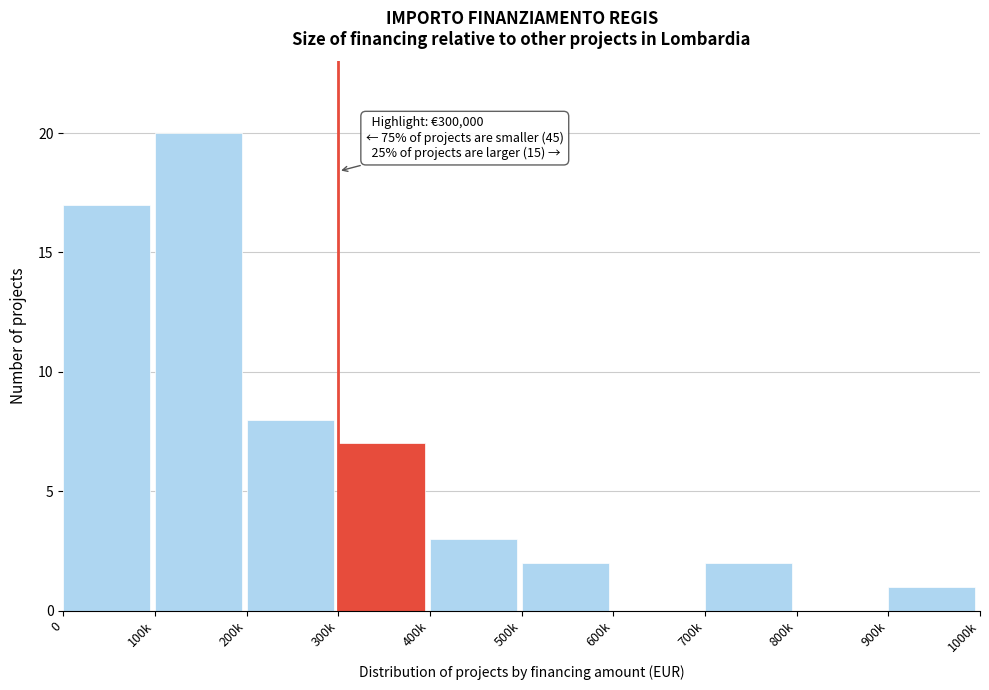

Reading left to right, list all the values displayed in this chart.

0=17	100k=20	200k=8	300k=7	400k=3	500k=2	600k=0	700k=2	800k=0	900k=1